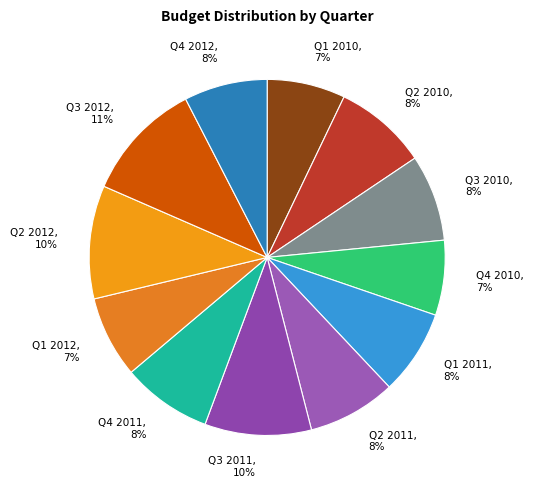

What percentage is the Q1 2011 slice, to the nearest percent?

8%